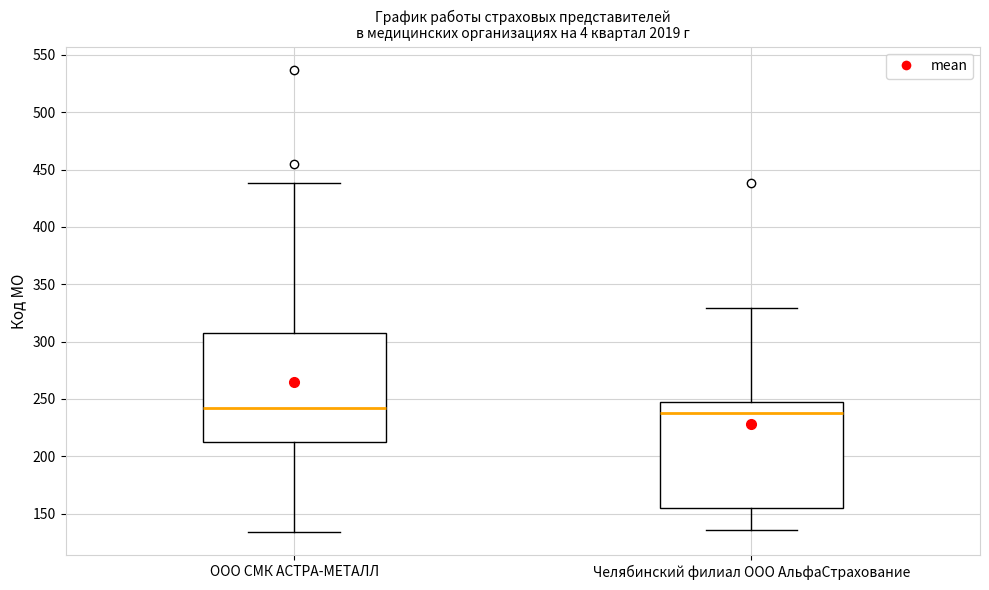

Where is the upper edge of the box for Челябинский филиал ООО АльфаСтрахование on the y-axis? The values are not printed on the chart, so give them approximately, as read against the axis.

245